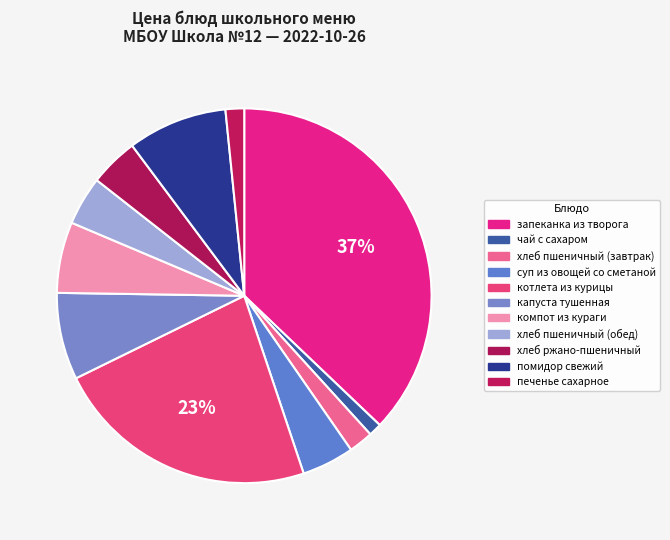

Which slice is the largest?

запеканка из творога